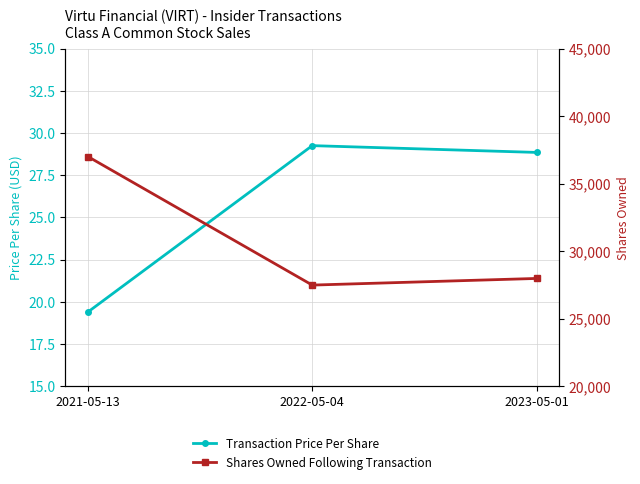

Is this an area chart (filled region under the line)?

No